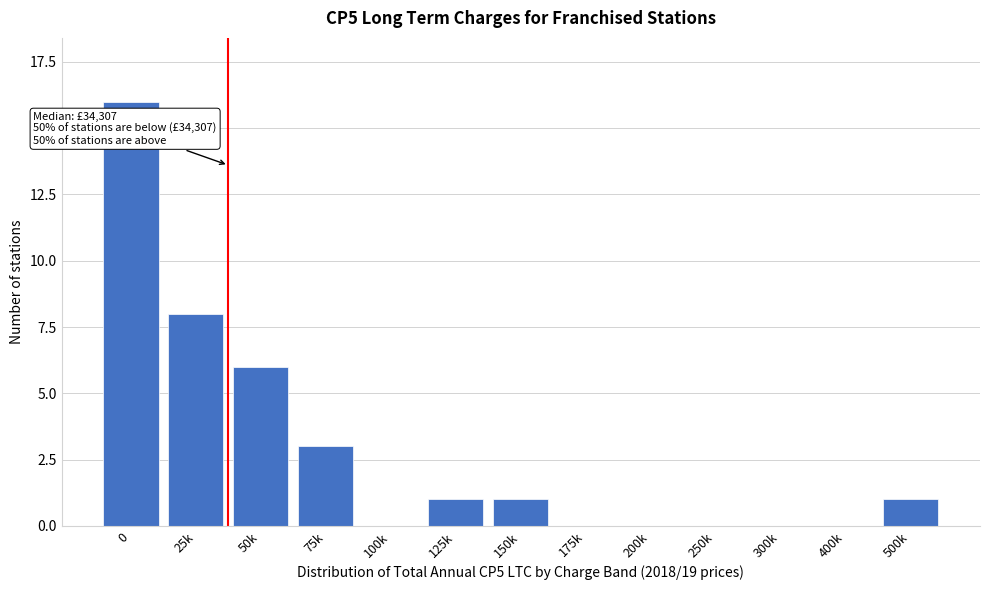

Reading left to right, list all the values displayed in this chart.

0=16	25k=8	50k=6	75k=3	100k=0	125k=1	150k=1	175k=0	200k=0	250k=0	300k=0	400k=0	500k=1